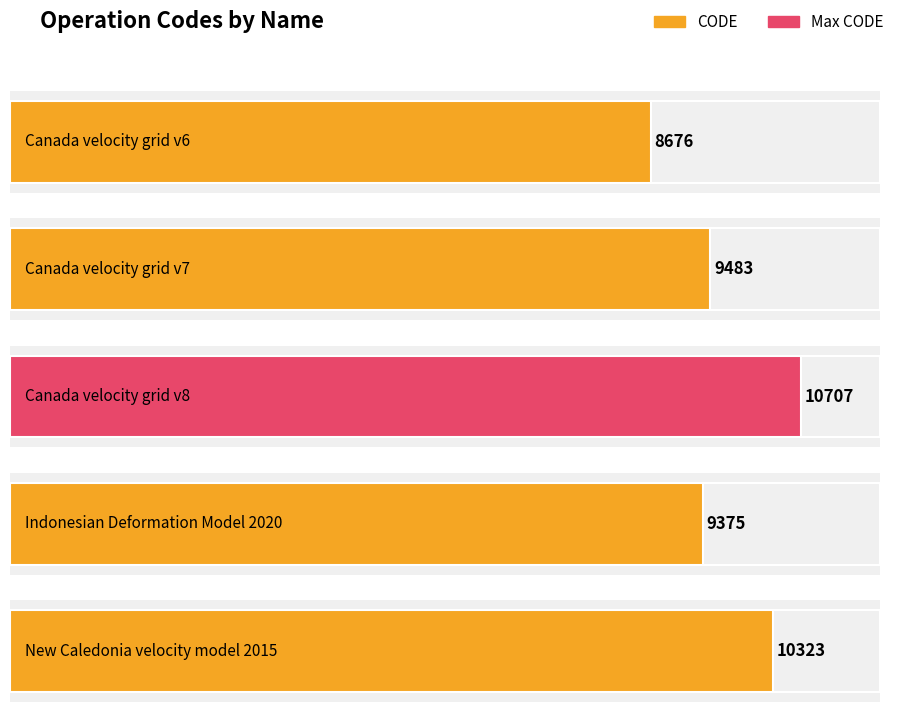

At which category does the chart reach its minimum across all series?

Canada velocity grid v6